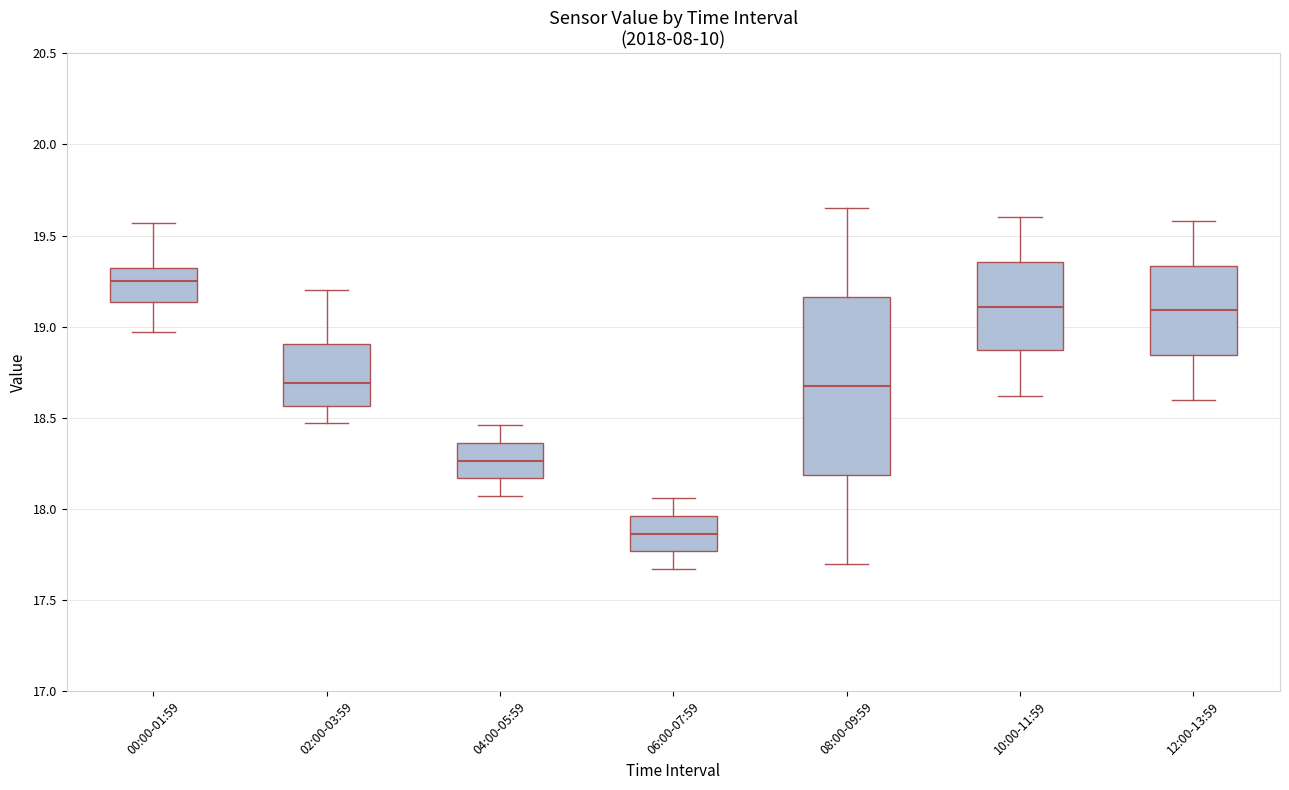

Reading left to right, transcribe this box plot: for each box, give where its median line is, the range the box spans, and where its two whiskers end, as read against the y-axis. The values are not printed on the chart, so give them approximately, as read against the axis.

00:00-01:59: median 19.25, box 19.15 to 19.30, whiskers 18.95 to 19.55
02:00-03:59: median 18.70, box 18.55 to 18.90, whiskers 18.45 to 19.20
04:00-05:59: median 18.25, box 18.15 to 18.35, whiskers 18.05 to 18.45
06:00-07:59: median 17.85, box 17.75 to 17.95, whiskers 17.65 to 18.05
08:00-09:59: median 18.70, box 18.20 to 19.15, whiskers 17.70 to 19.65
10:00-11:59: median 19.10, box 18.85 to 19.35, whiskers 18.60 to 19.60
12:00-13:59: median 19.10, box 18.85 to 19.35, whiskers 18.60 to 19.60